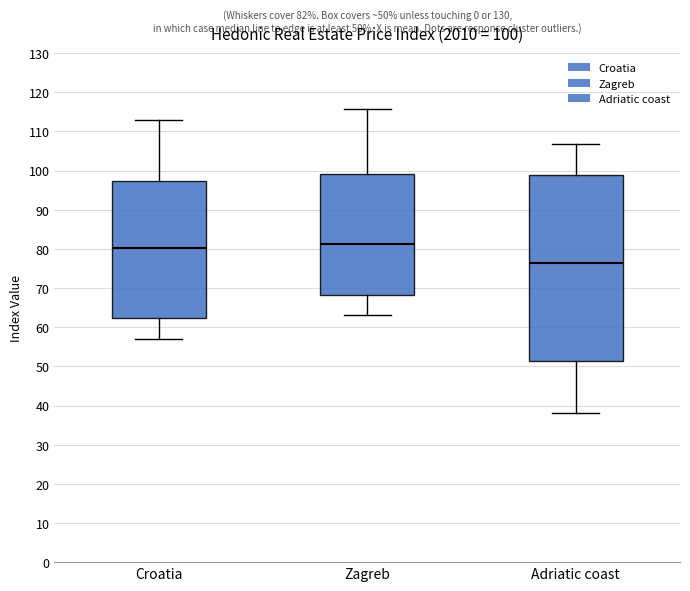

Which box is the tallest, from its lower edge to its upper edge?

Adriatic coast